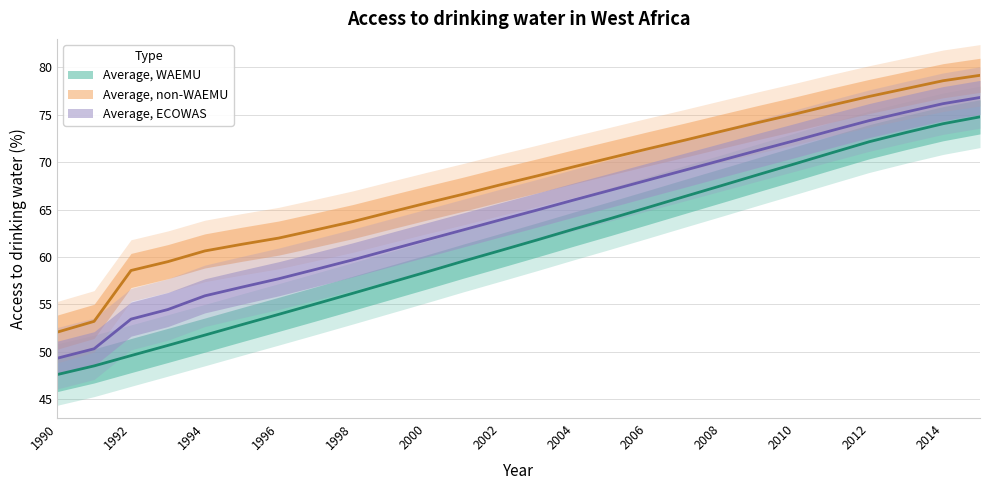

At 1995, list the series in order from smallest to largest.

Average, WAEMU, Average, ECOWAS, Average, non-WAEMU